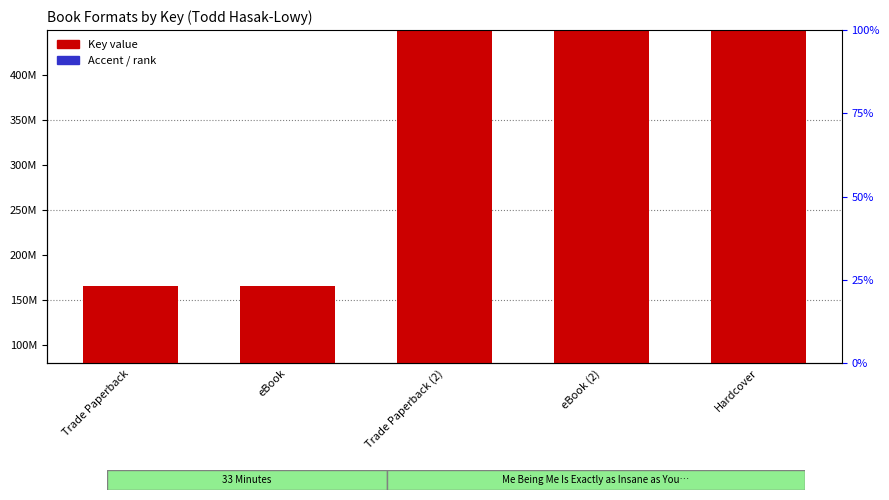

What is the label of the 5th bar from the right?

Trade Paperback